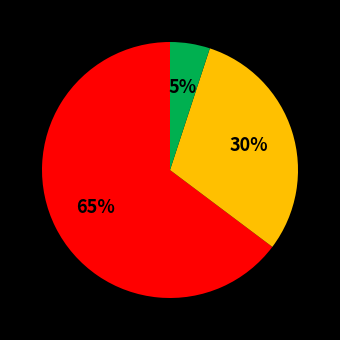

Does any single category account for the majority?

Yes